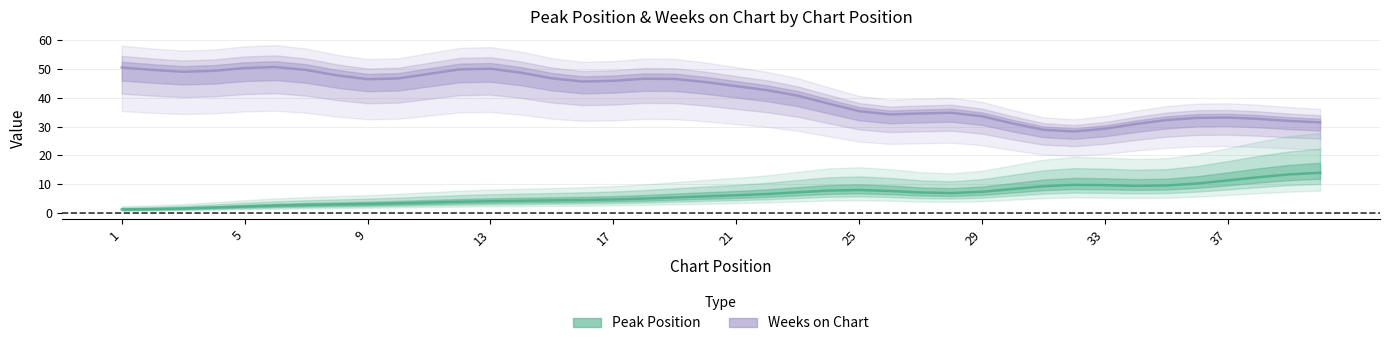

Reading left to right, transcribe all the data shown in this chart.

Peak Position: 1	1	1	2	2	3	3	3	3	2	4	5	4	3	5	5	4	4	4	9	6	4	7	3	22	3	3	9	3	5	15	14	9	6	8	6	19	7	14	17
Weeks on Chart: 56	58	27	48	58	56	54	55	26	40	56	53	56	54	53	14	54	55	54	50	23	48	51	57	9	17	50	35	56	19	16	28	24	43	27	35	33	42	22	33